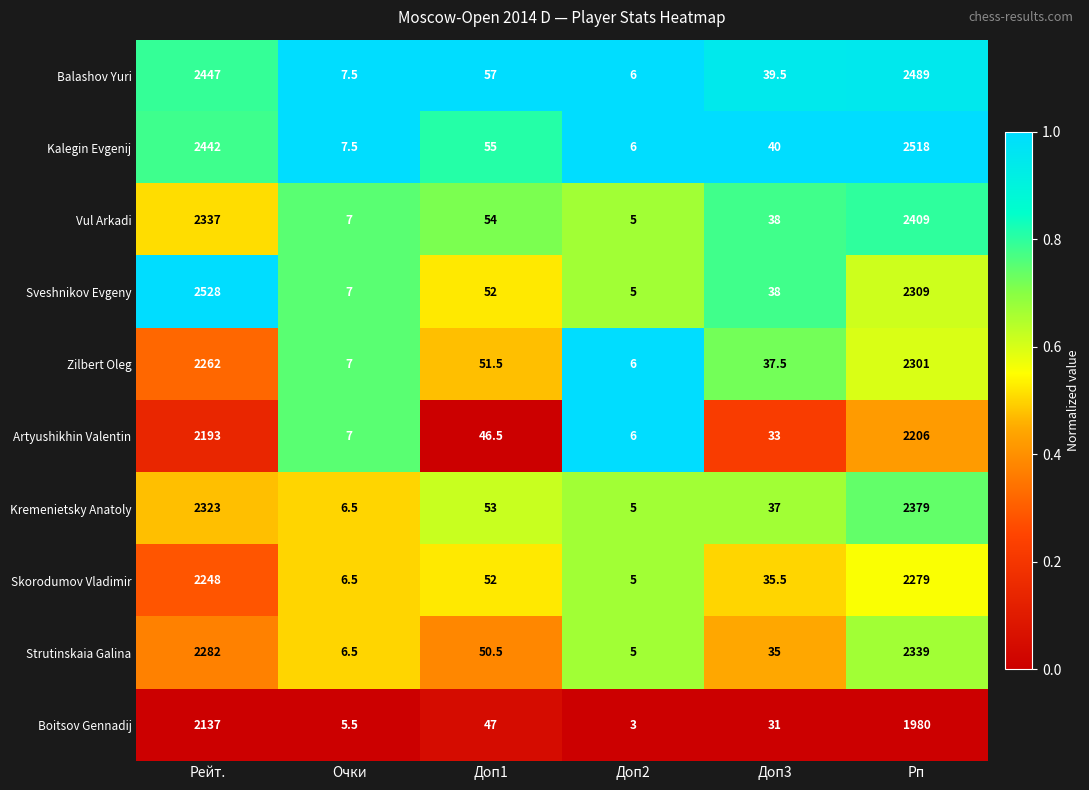

Where does the Balashov Yuri series first go above 57?

Рейт.